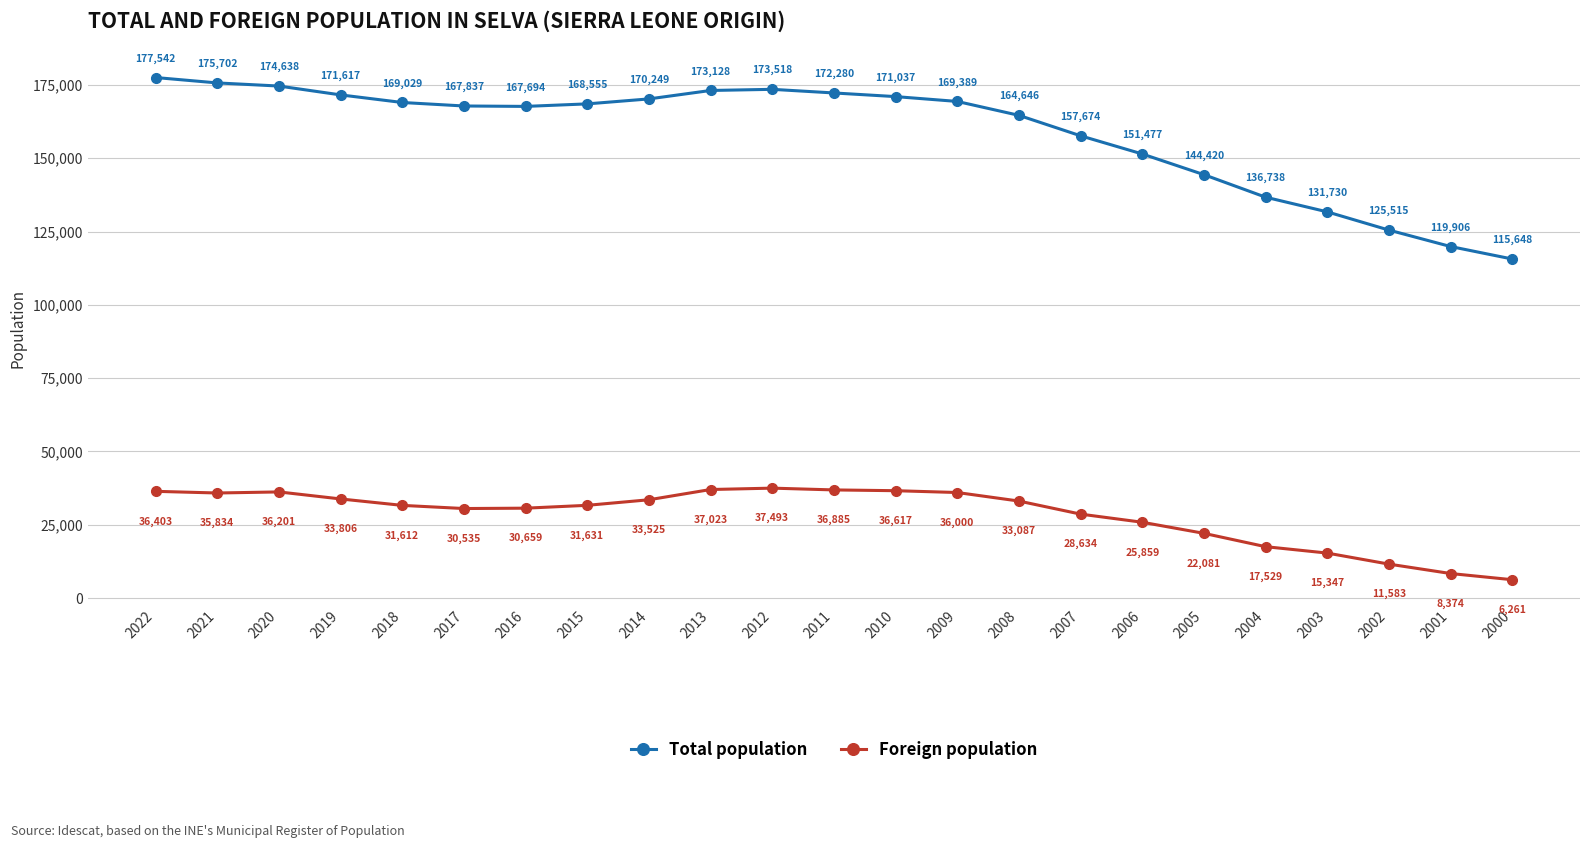

Reading left to right, what are all the values shown in this chart?

Total population: 177542	175702	174638	171617	169029	167837	167694	168555	170249	173128	173518	172280	171037	169389	164646	157674	151477	144420	136738	131730	125515	119906	115648
Foreign population: 36403	35834	36201	33806	31612	30535	30659	31631	33525	37023	37493	36885	36617	36000	33087	28634	25859	22081	17529	15347	11583	8374	6261